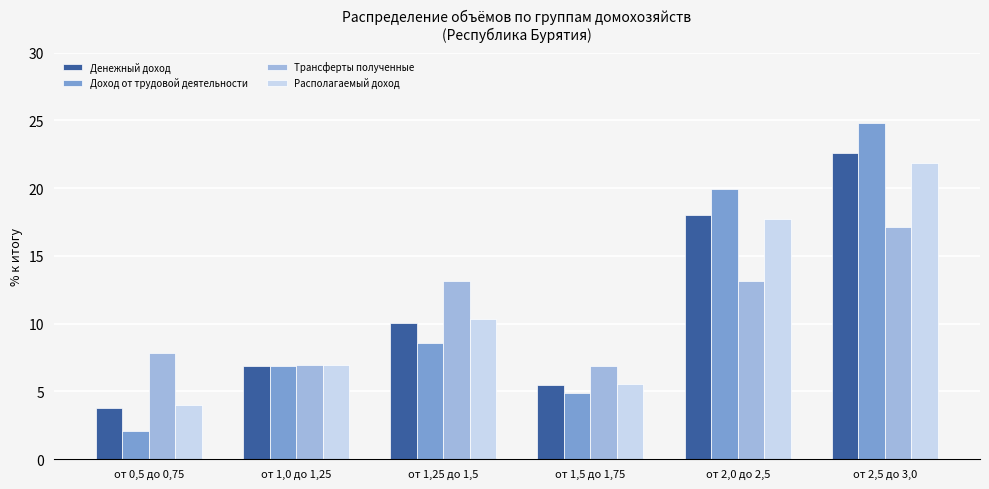

What are all the series names shown in the legend?

Денежный доход, Доход от трудовой деятельности, Трансферты полученные, Располагаемый доход